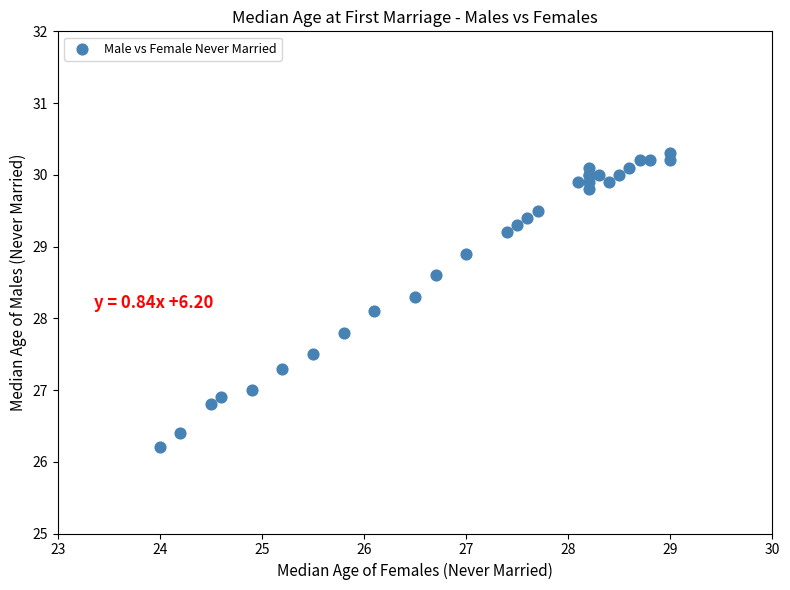

What Y value in the scatter plot is closest to 28?

28.1